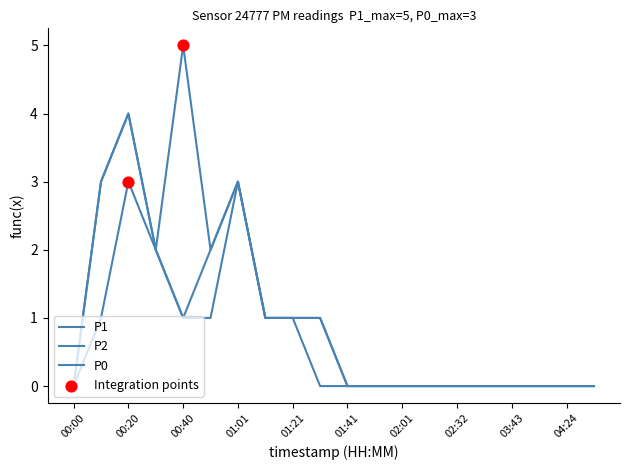

How many lines are shown in the chart?

3